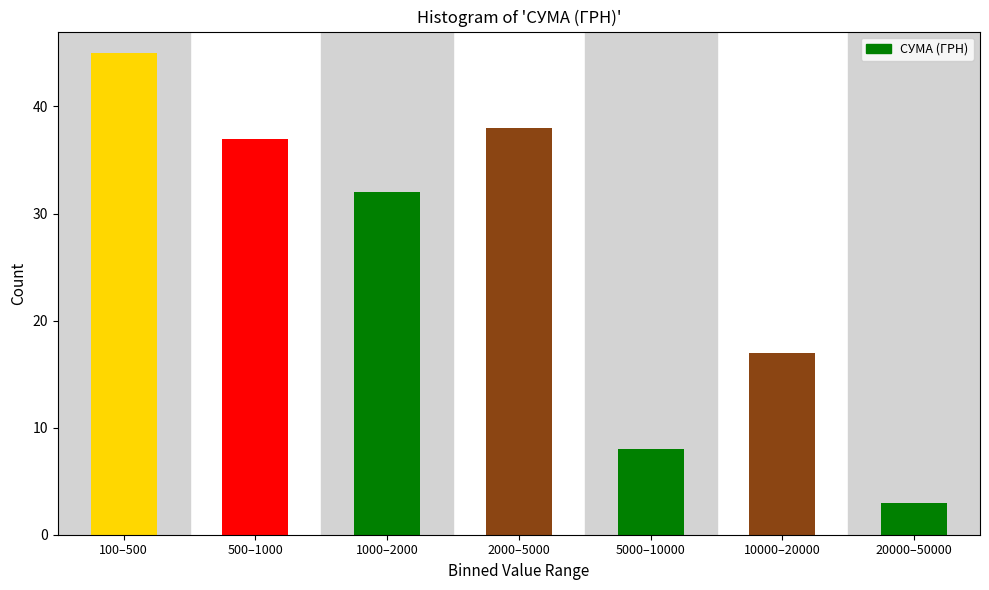

Reading left to right, extract all data points from this chart.

45	37	32	38	8	17	3